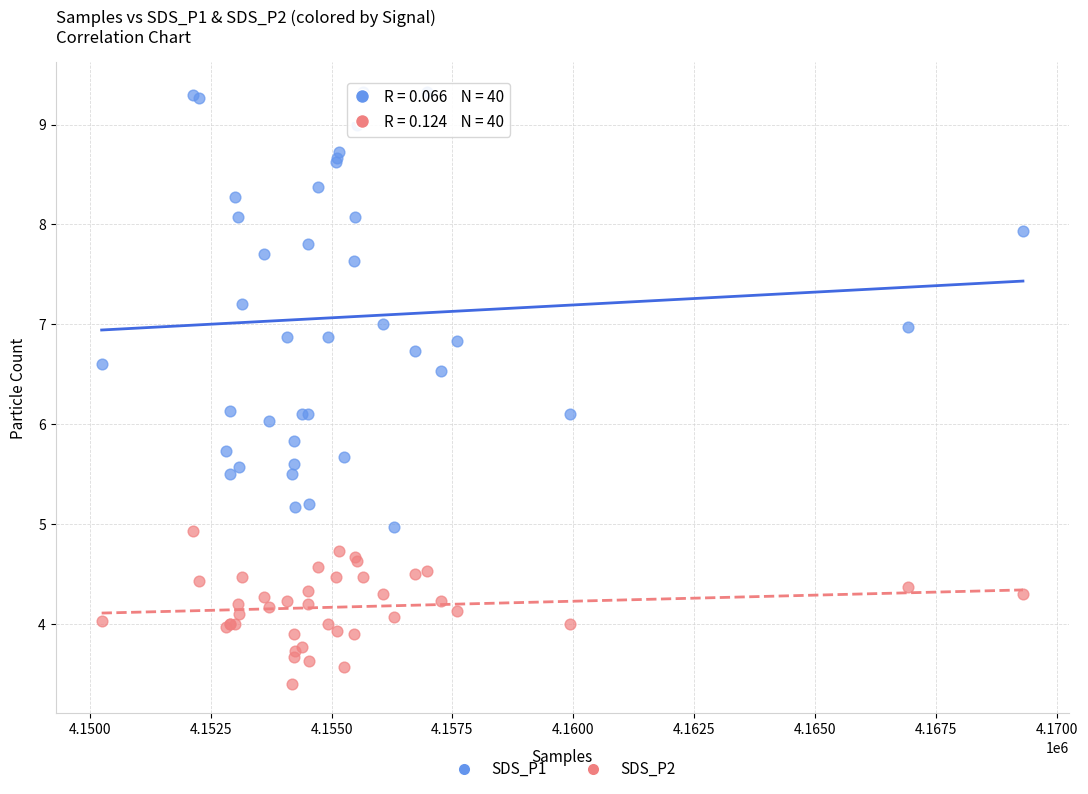

Which series contains the highest Y value?

SDS_P1